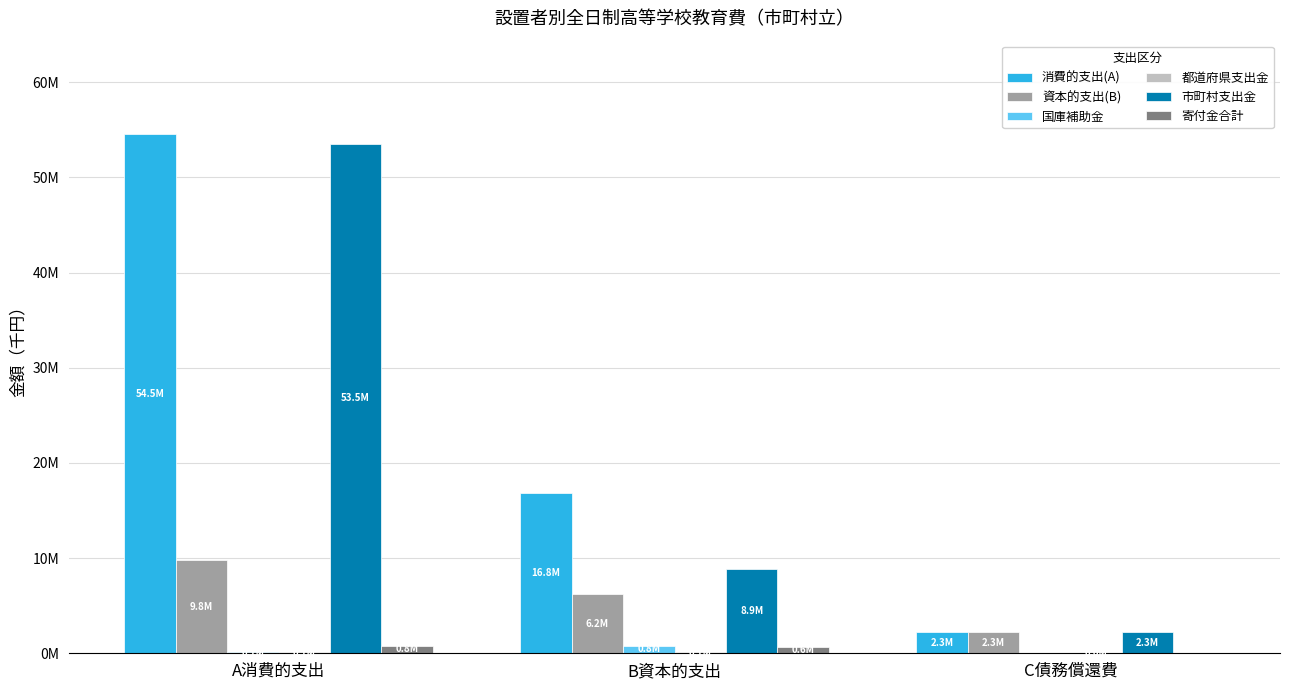

What is the label of the 2nd bar from the left?

B資本的支出